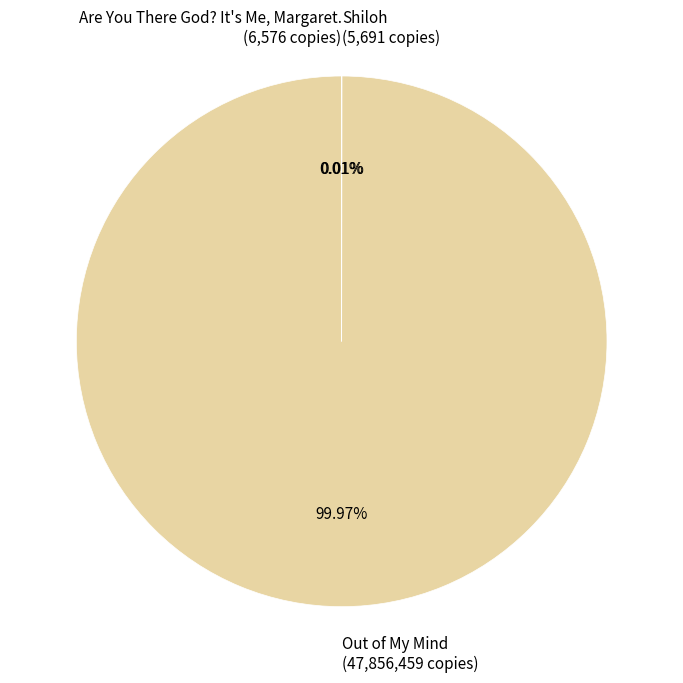

Which slice is the largest?

Out of My Mind